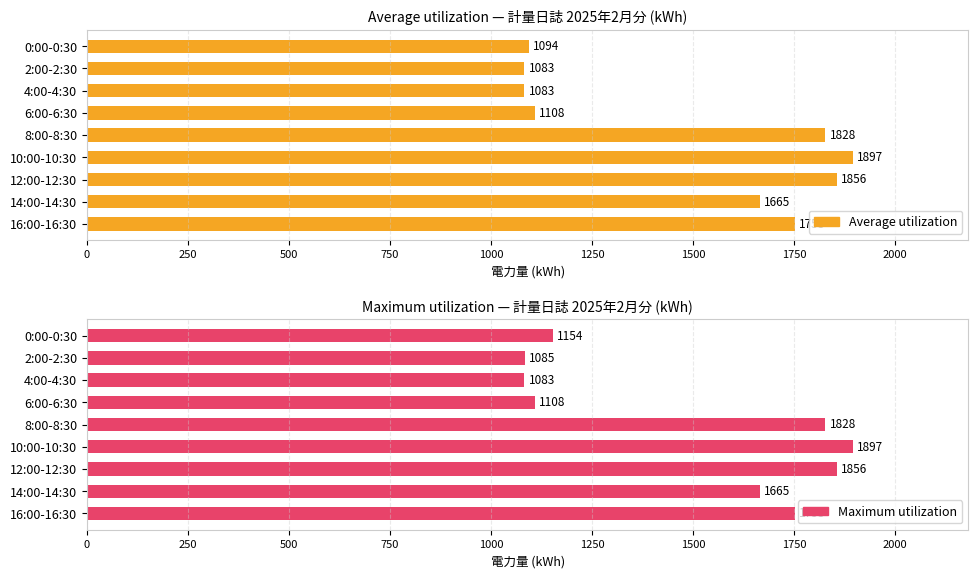

Which series has the largest total across all categories?

Maximum utilization